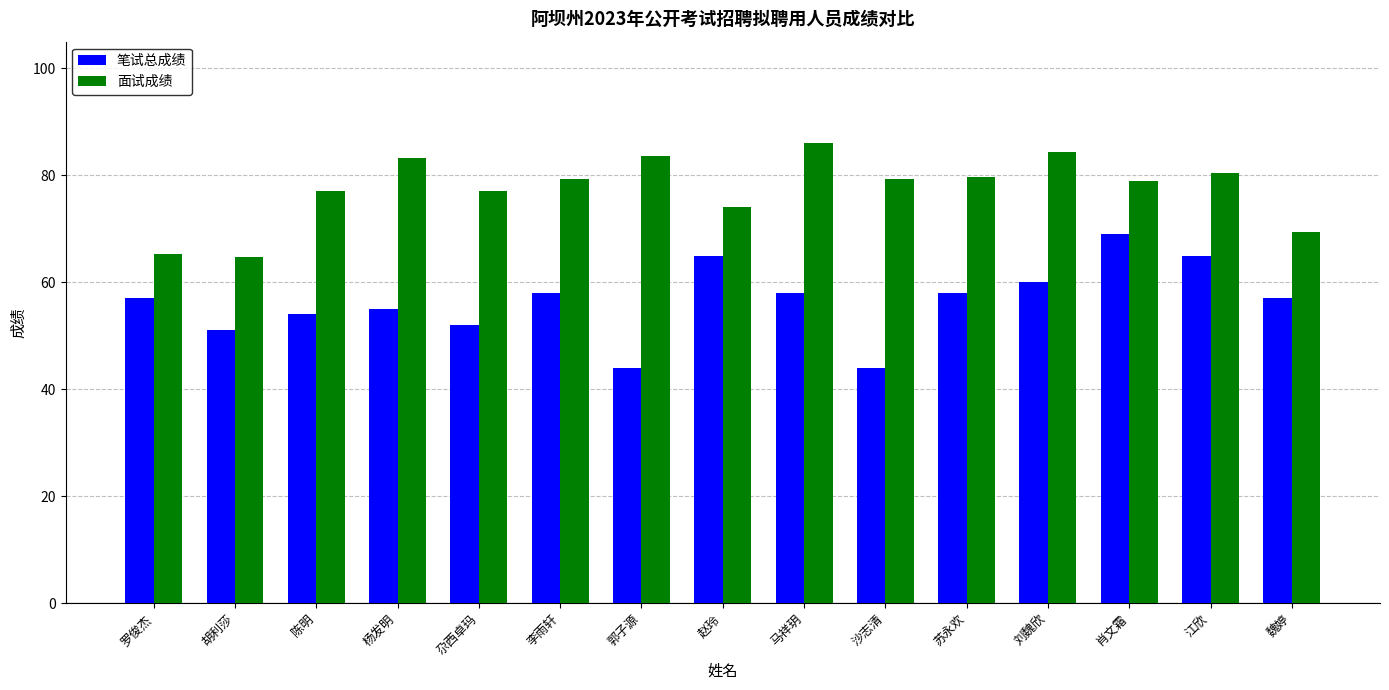

How many data points does each series have?

15